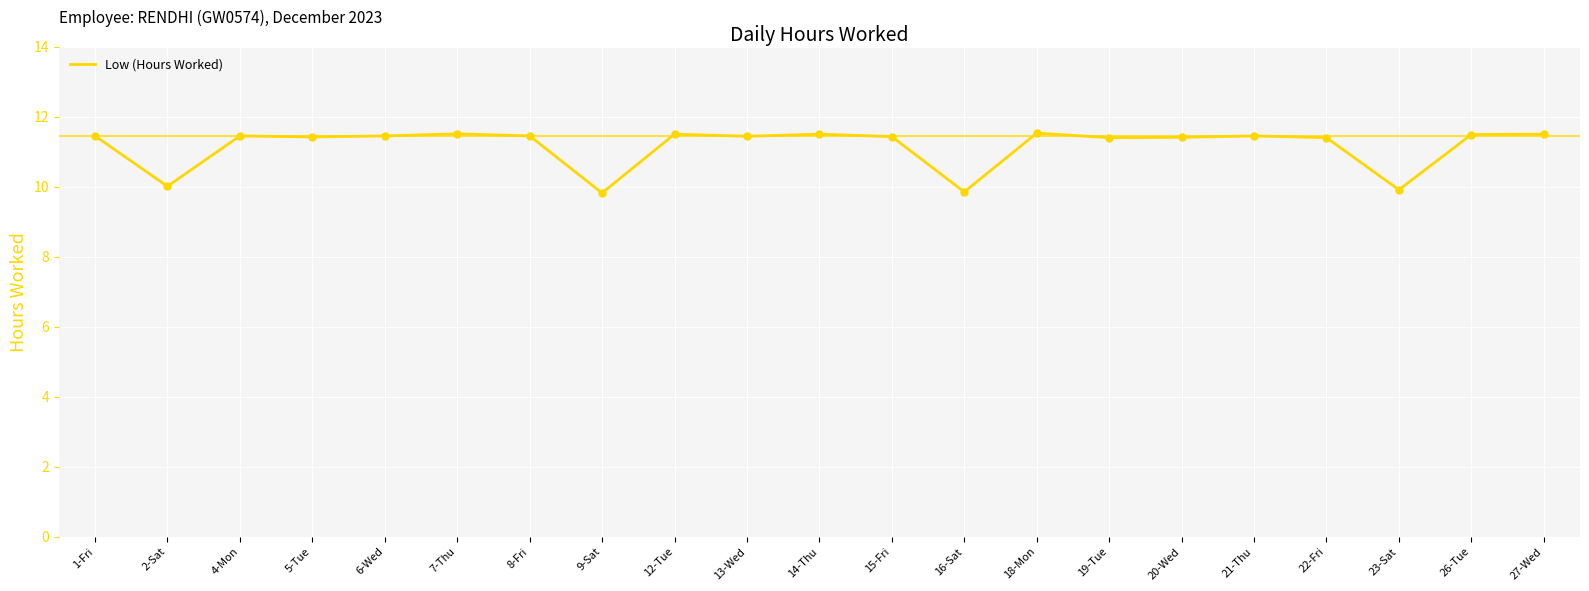

What is the ratio of the value at 14-Thu to the value at 23-Sat?

1.2